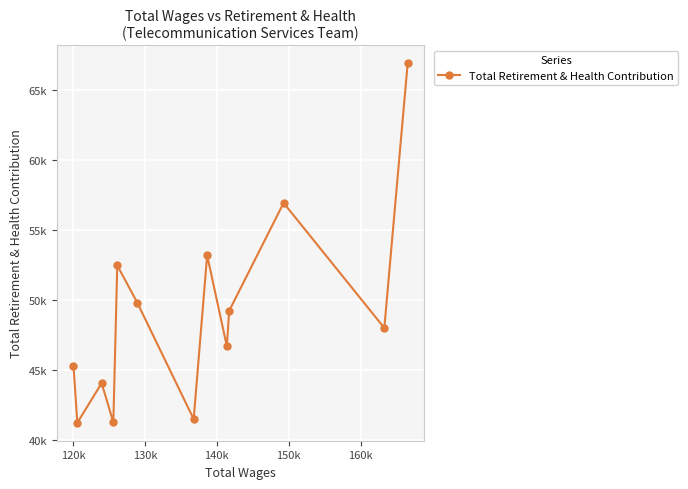

What is the greatest value displayed?

66922